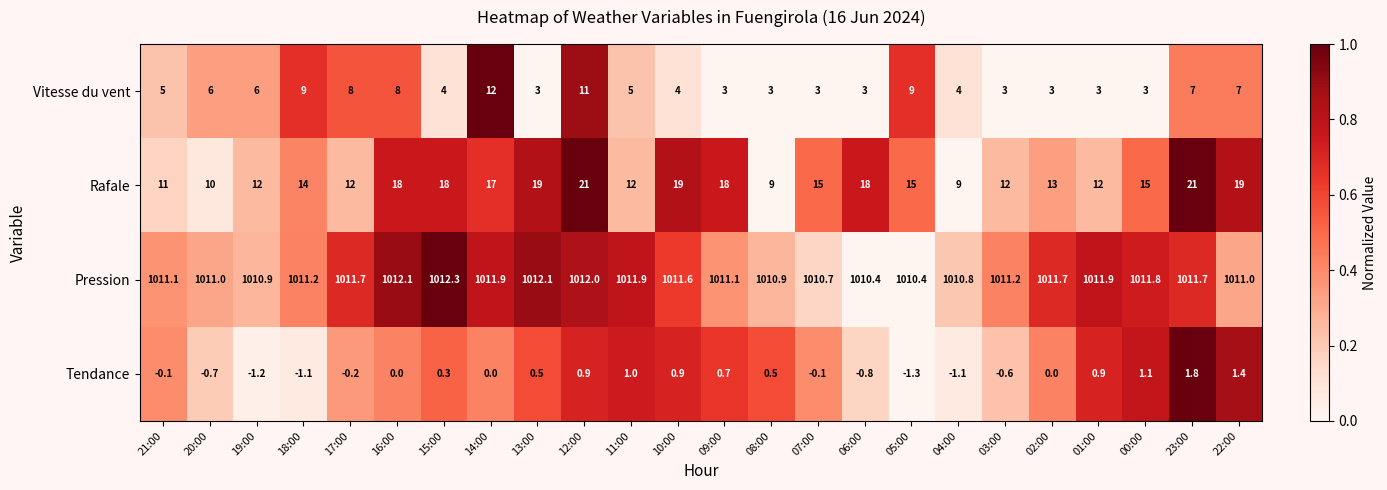

Is it true that Vitesse du vent equals 3.0 at 03:00?

True